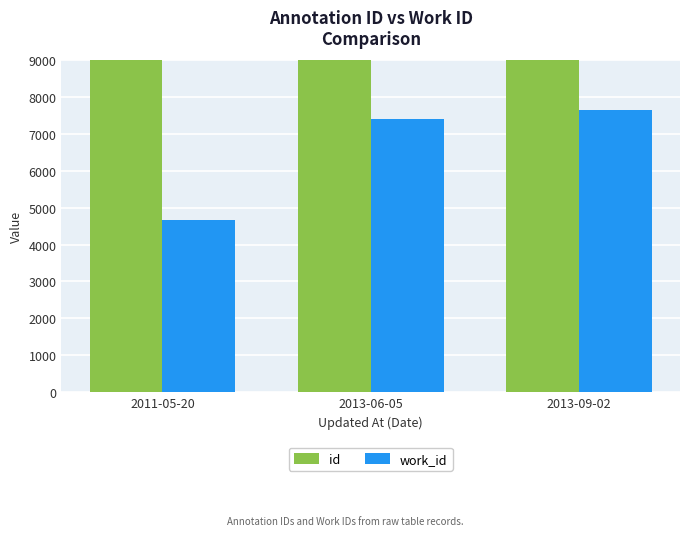

What is the highest value of the work_id series?

7665